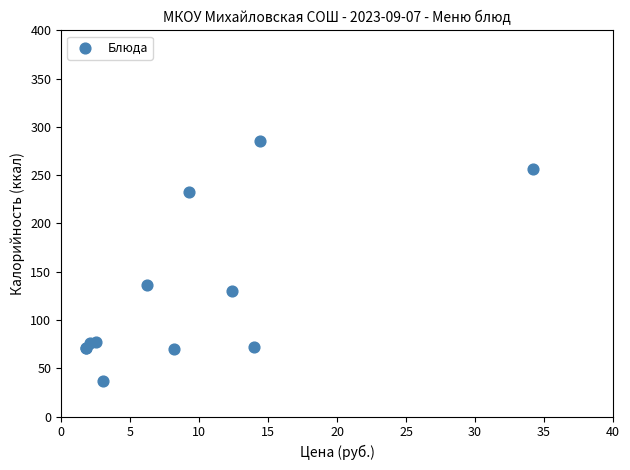

What Y value in the scatter plot is closest to 161?

135.8